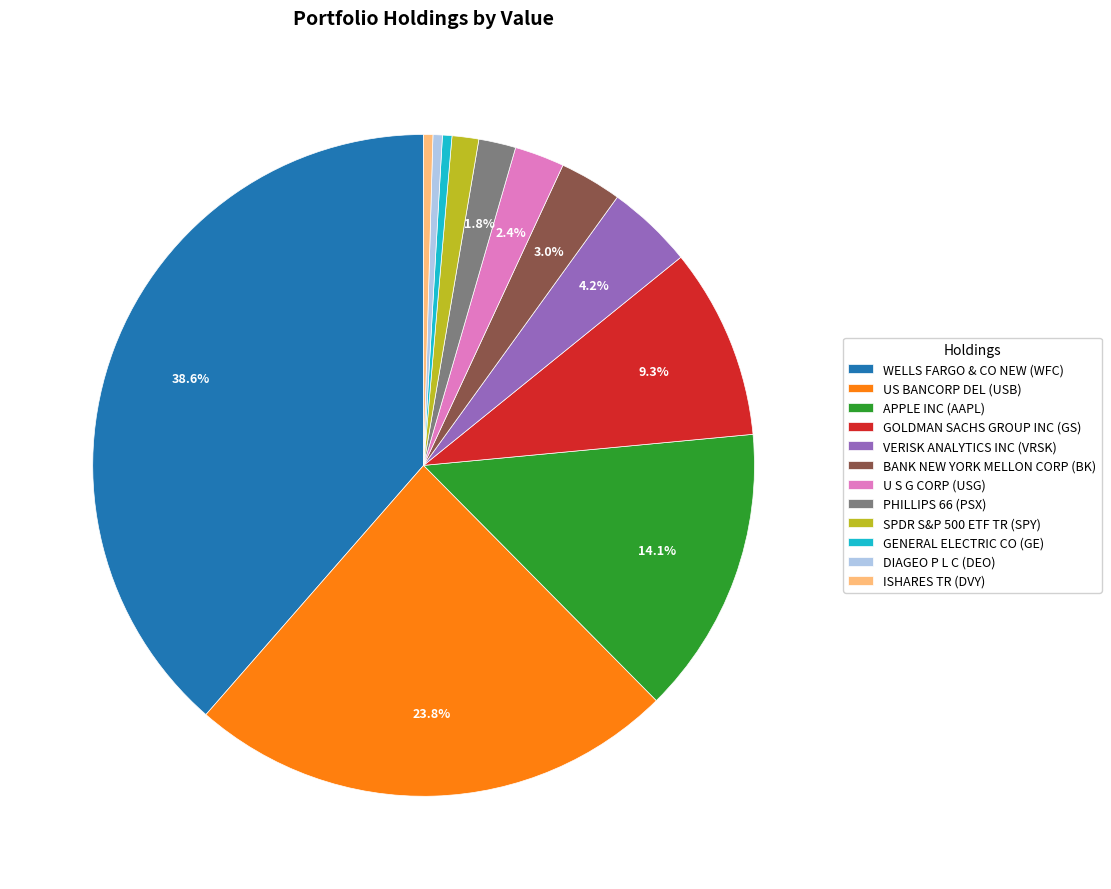

Which slice is the largest?

WELLS FARGO & CO NEW (WFC)